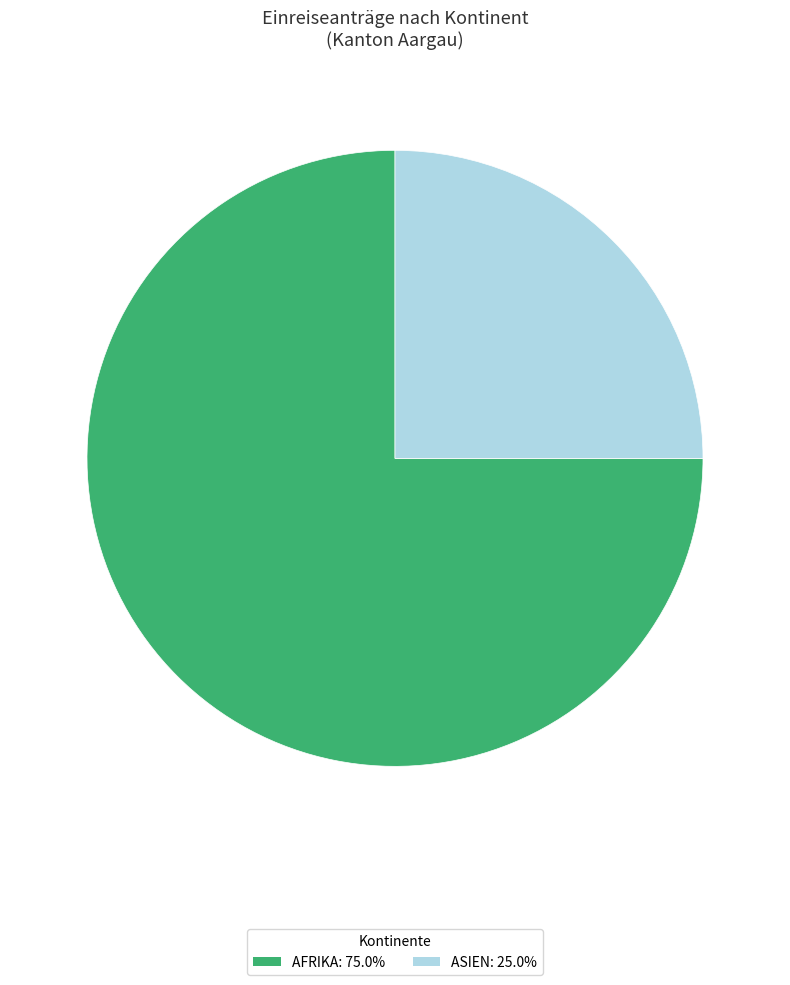

Is there a majority slice in this chart?

Yes